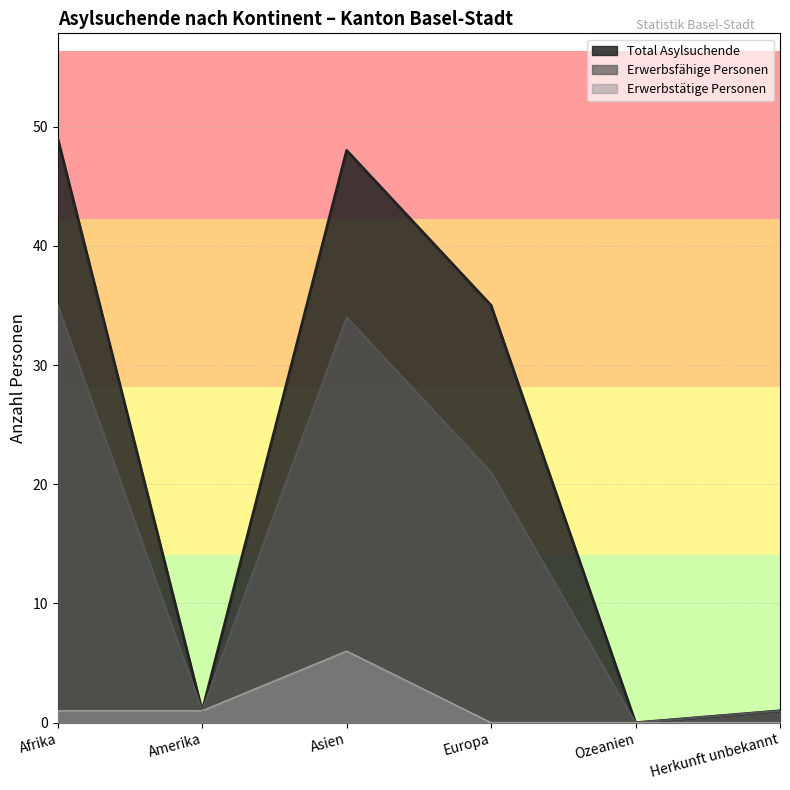

True or false: Erwerbstätige Personen has a value of -3 at Herkunft unbekannt.

False